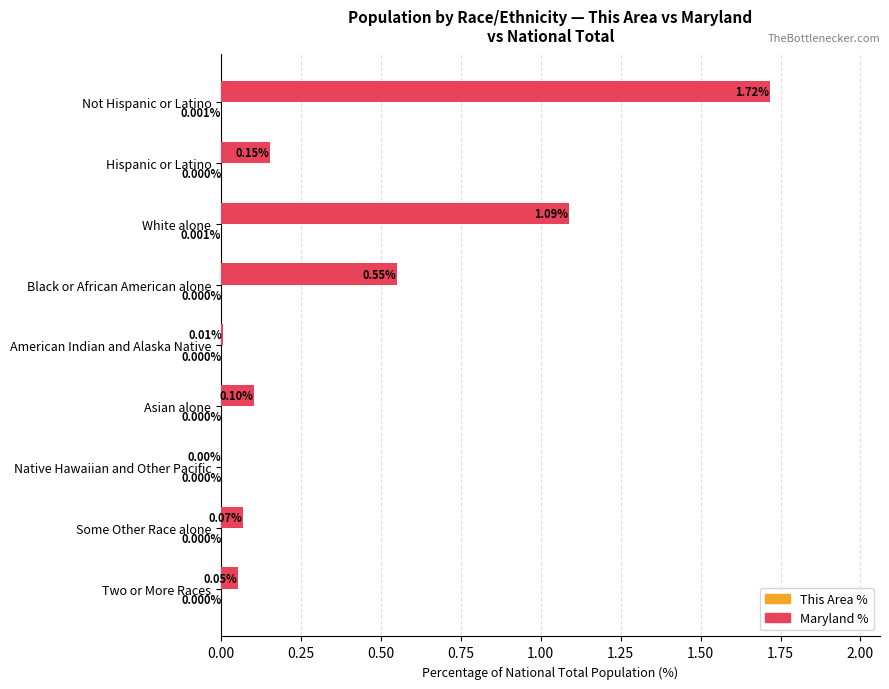

What is the sum of all Maryland % values?

3.7